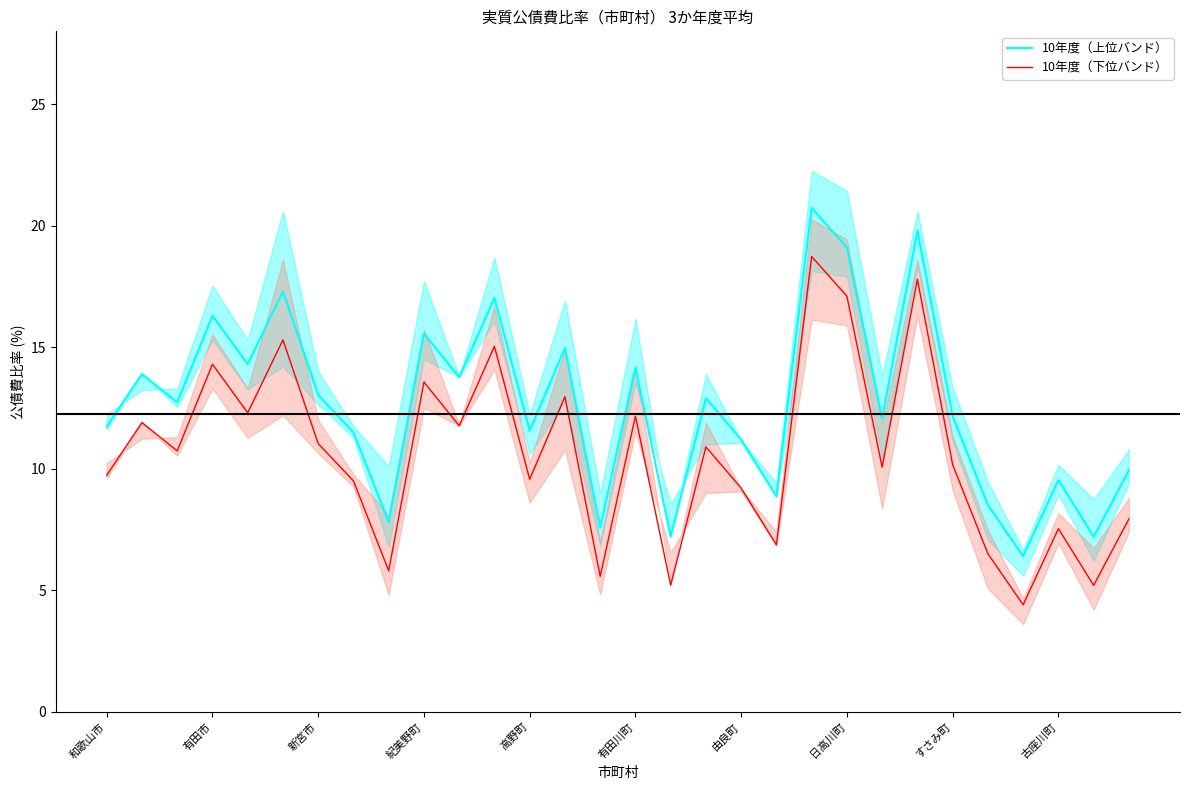

True or false: 10年度（上位バンド） and 10年度（下位バンド） intersect in this chart.

False